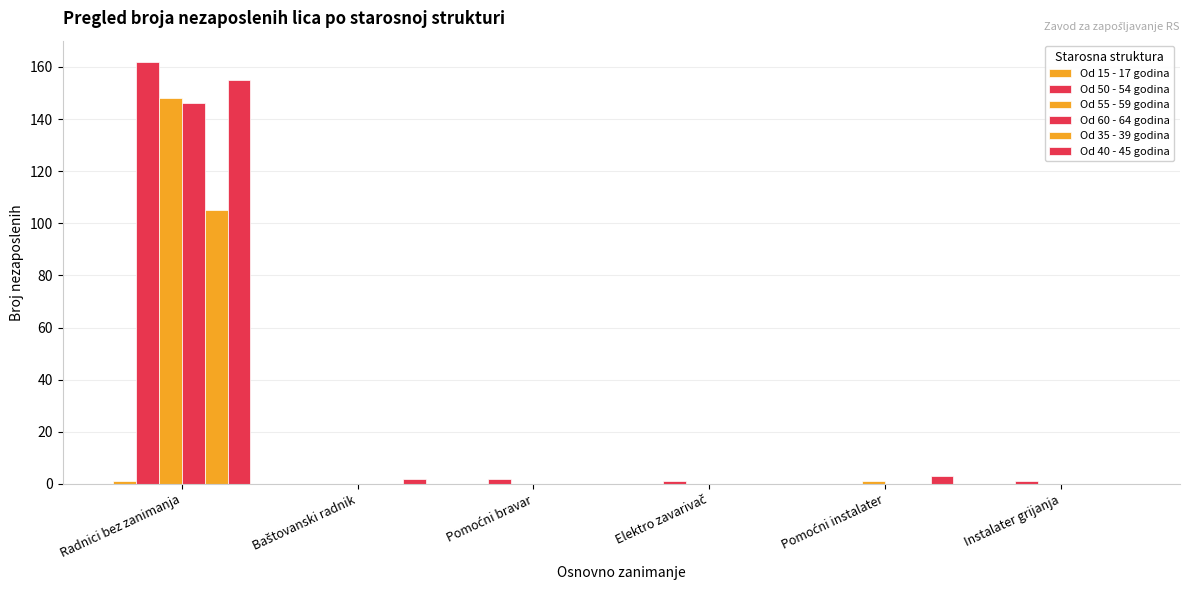

What is the average value of the Od 35 - 39 godina series?

18